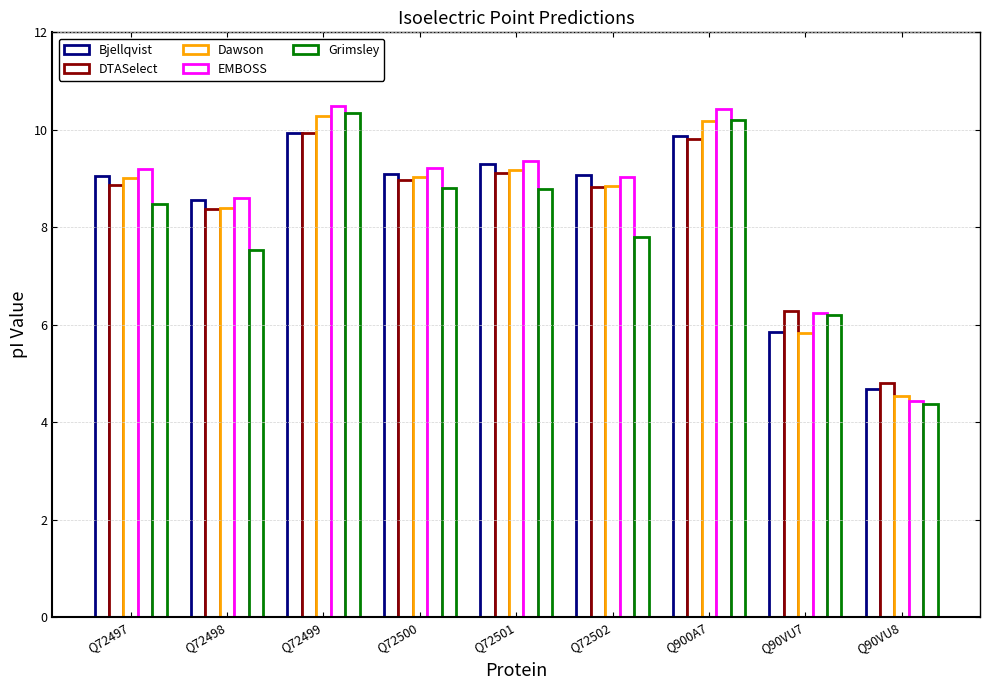

Which series has the largest total across all categories?

EMBOSS